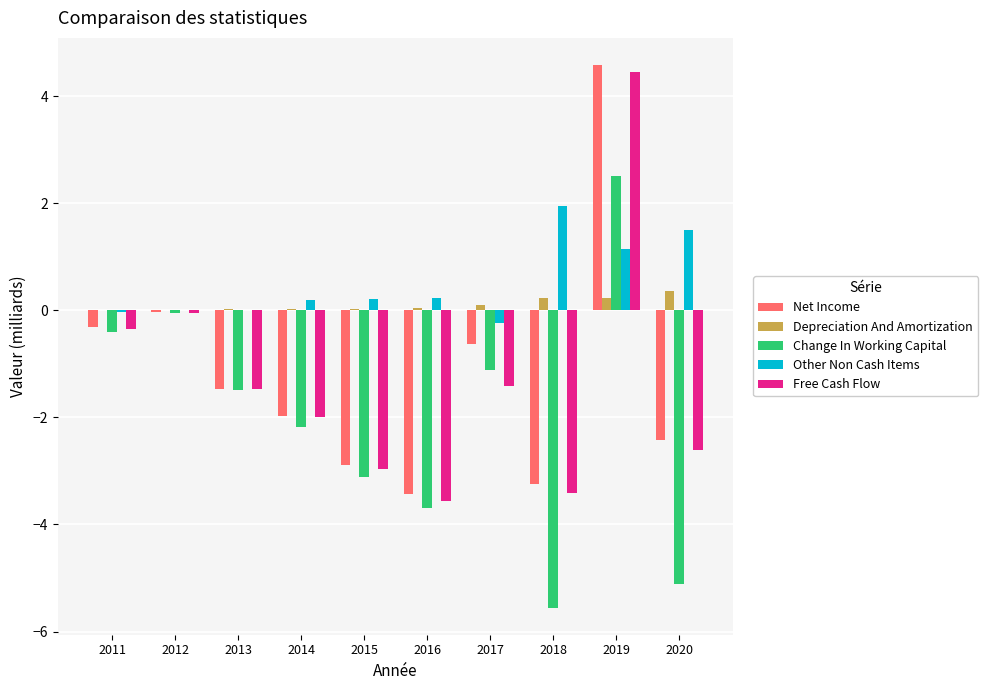

How many data points in Free Cash Flow are above -1?

3